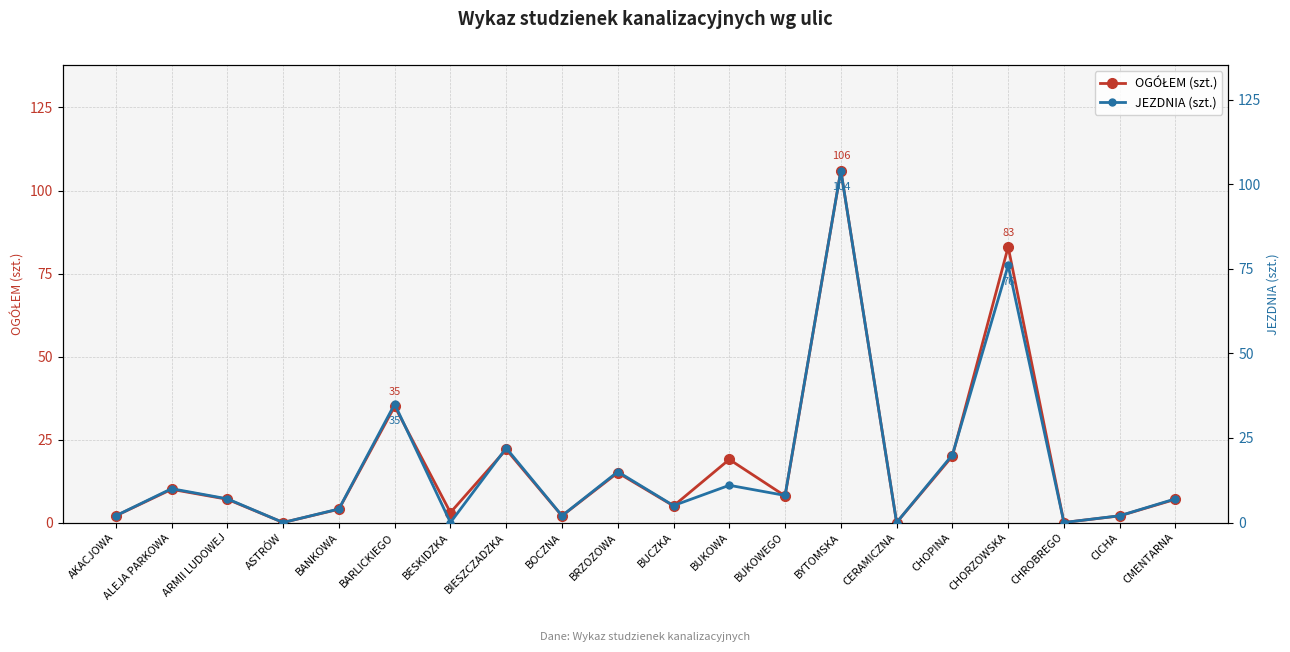

True or false: OGÓŁEM (szt.) and JEZDNIA (szt.) intersect in this chart.

False